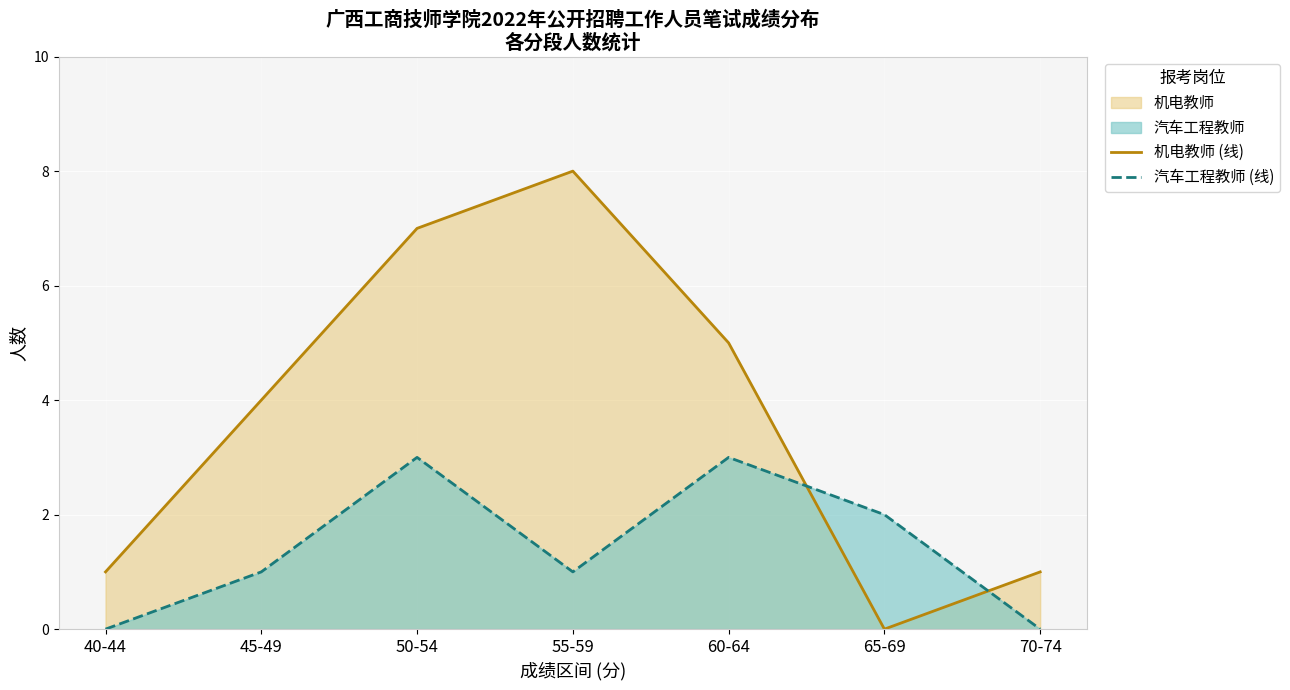

What is the highest value of the 汽车工程教师 (线) series?

3